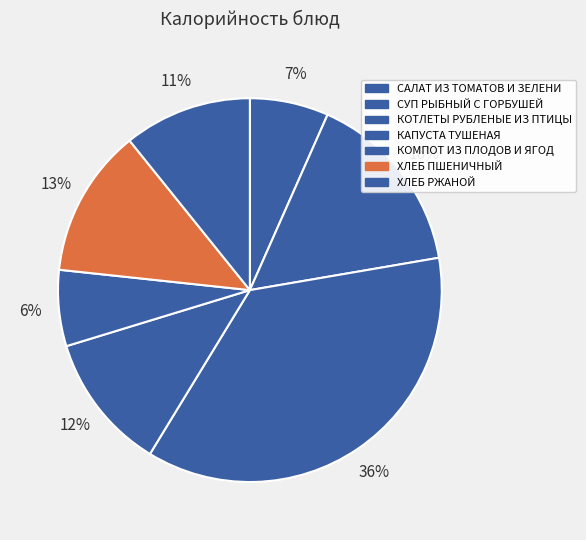

Which category has the biggest portion of the pie?

КОТЛЕТЫ РУБЛЕНЫЕ ИЗ ПТИЦЫ